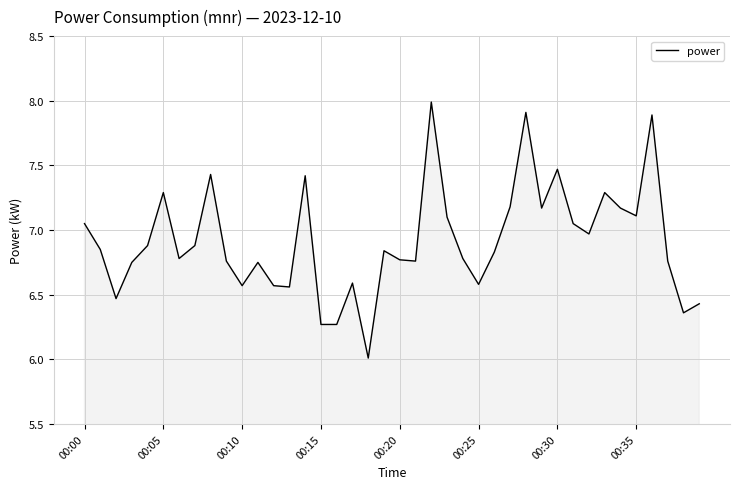

What is the smallest value displayed?

6.0